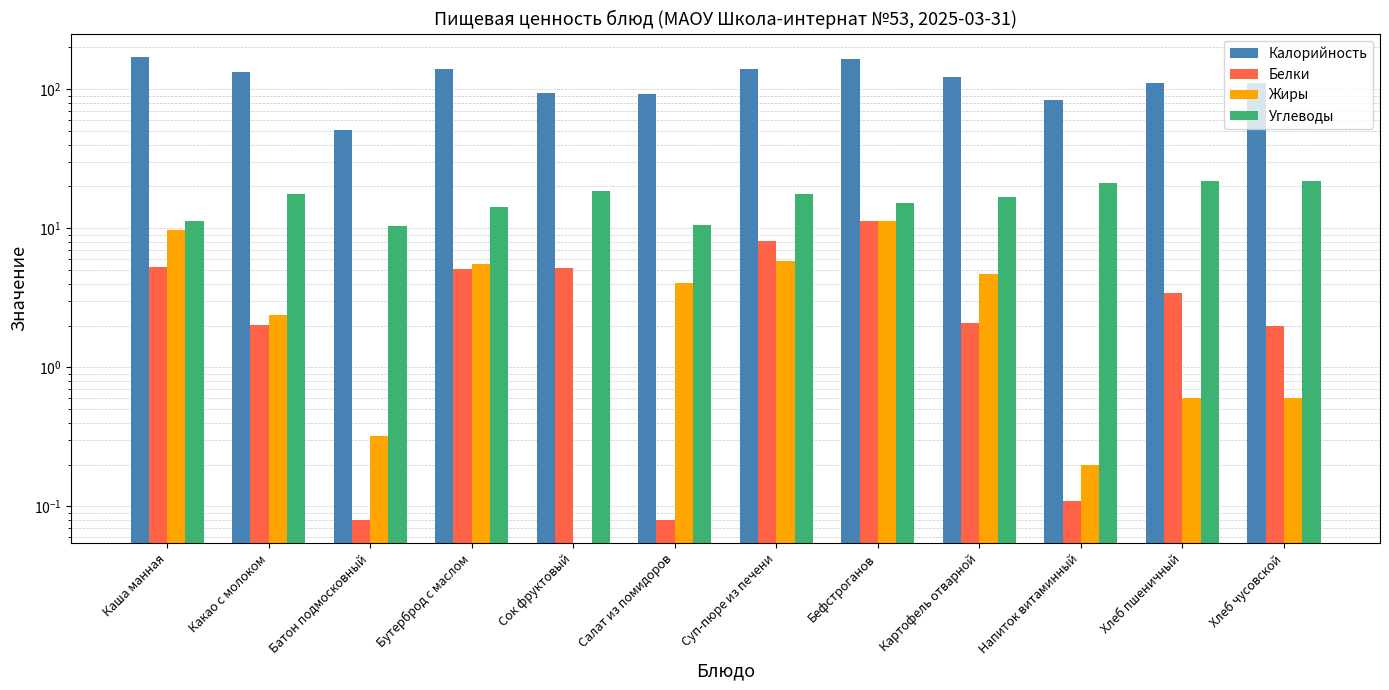

Which category has the highest value in the Калорийность series?

Каша манная